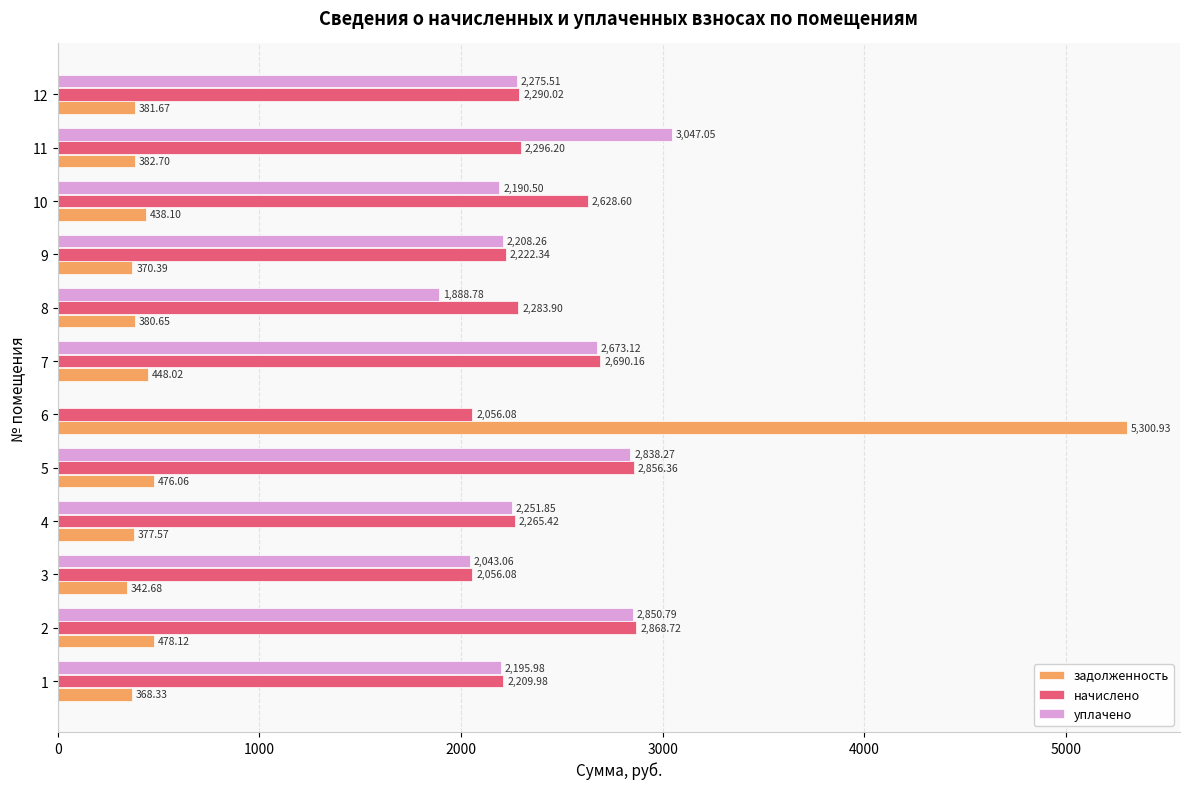

Which series changed the most between 1 and 5?

начислено